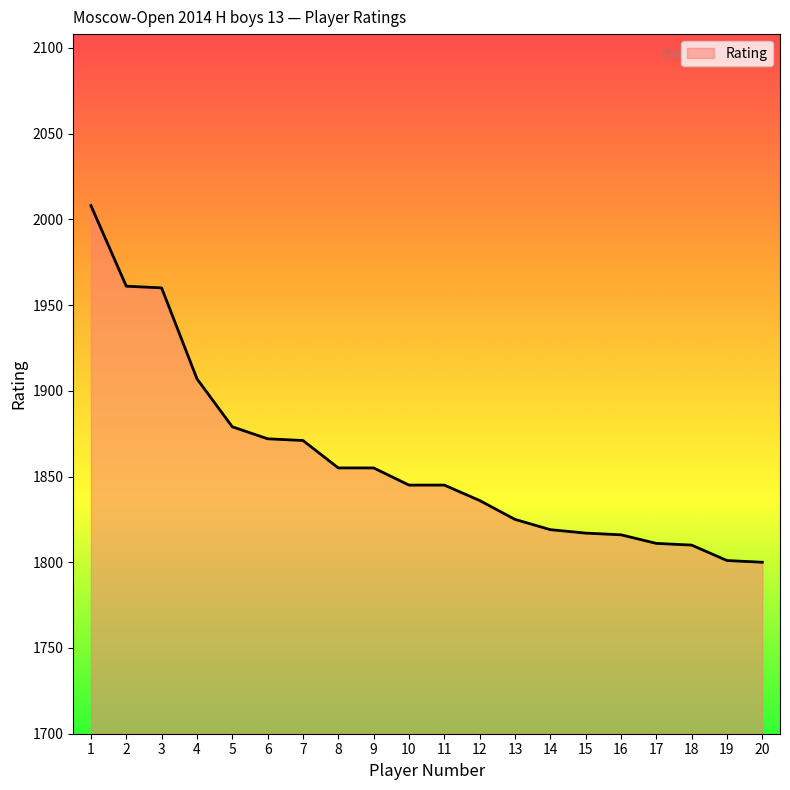

What is the change in value from 5 to 11?

-34